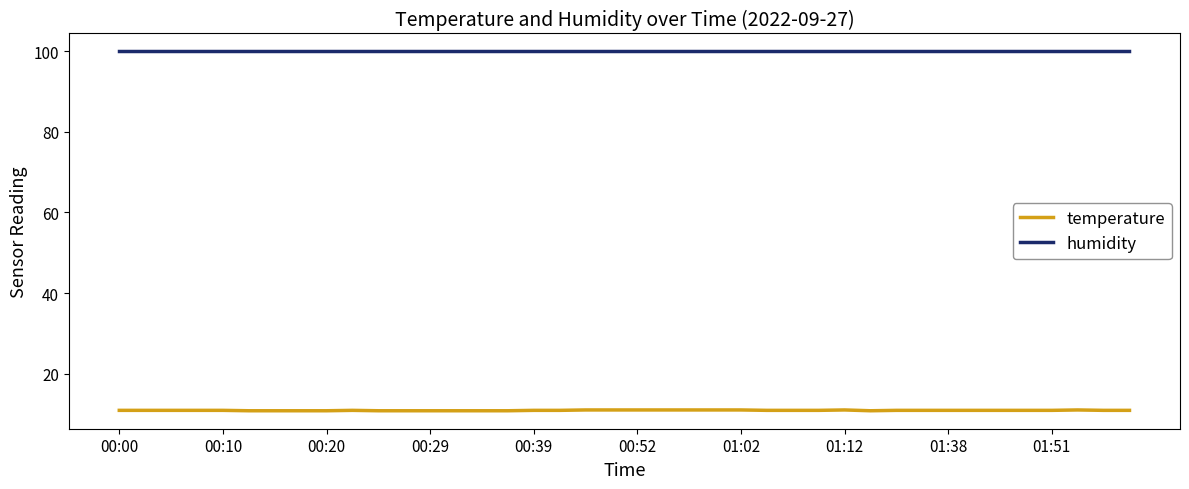

What is the difference between the second highest and second lowest values in the temperature series?

0.2